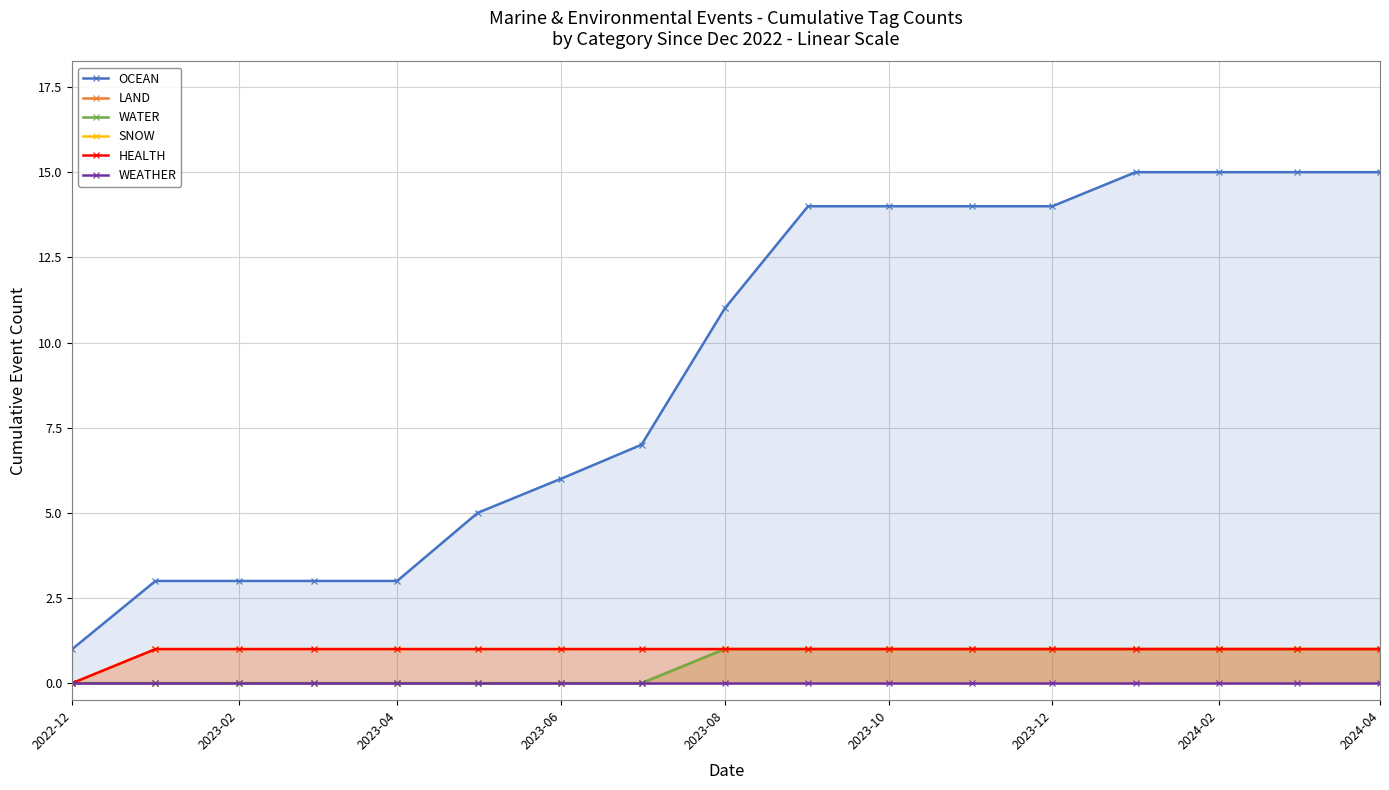

What is the average value of the WATER series?

1